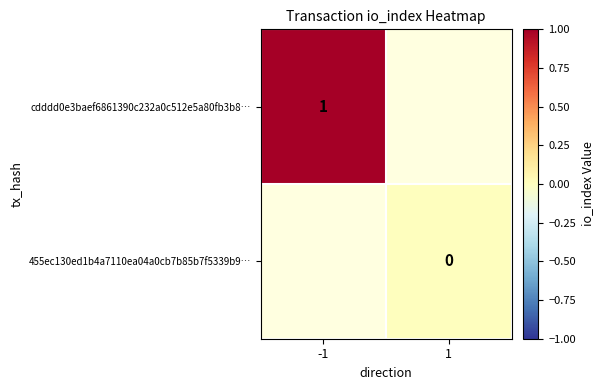

Is the value of 455ec130ed1b4a7110ea04a0cb7b85b7f5339b9… at 1 greater than the value of cdddd0e3baef6861390c232a0c512e5a80fb3b8… at -1?

No